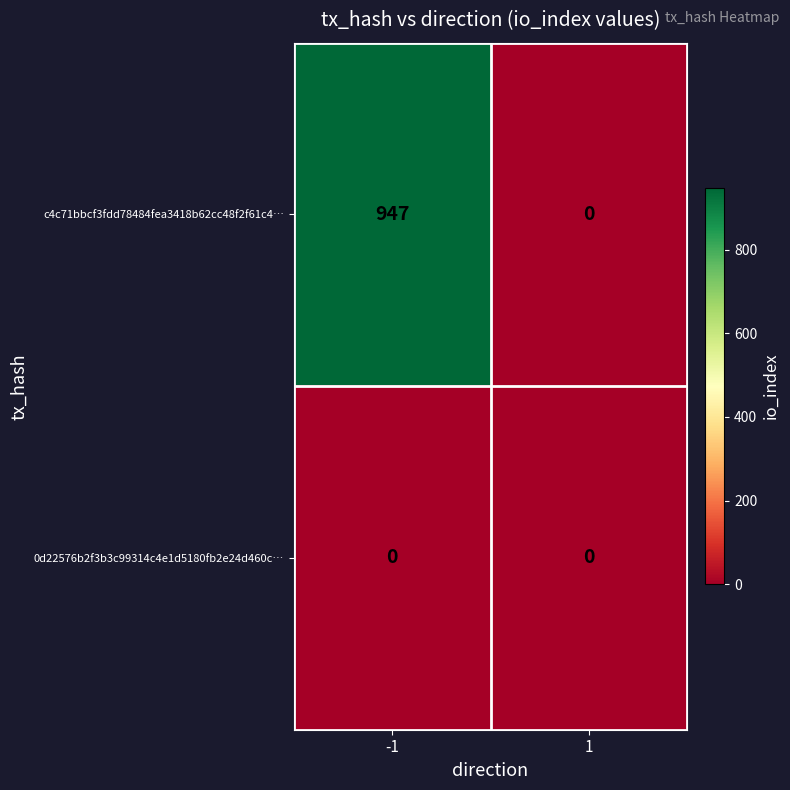

Reading left to right, list all the values displayed in this chart.

c4c71bbcf3fdd78484fea3418b62cc48f2f61c4…: -1=947	1=0
0d22576b2f3b3c99314c4e1d5180fb2e24d460c…: -1=0	1=0